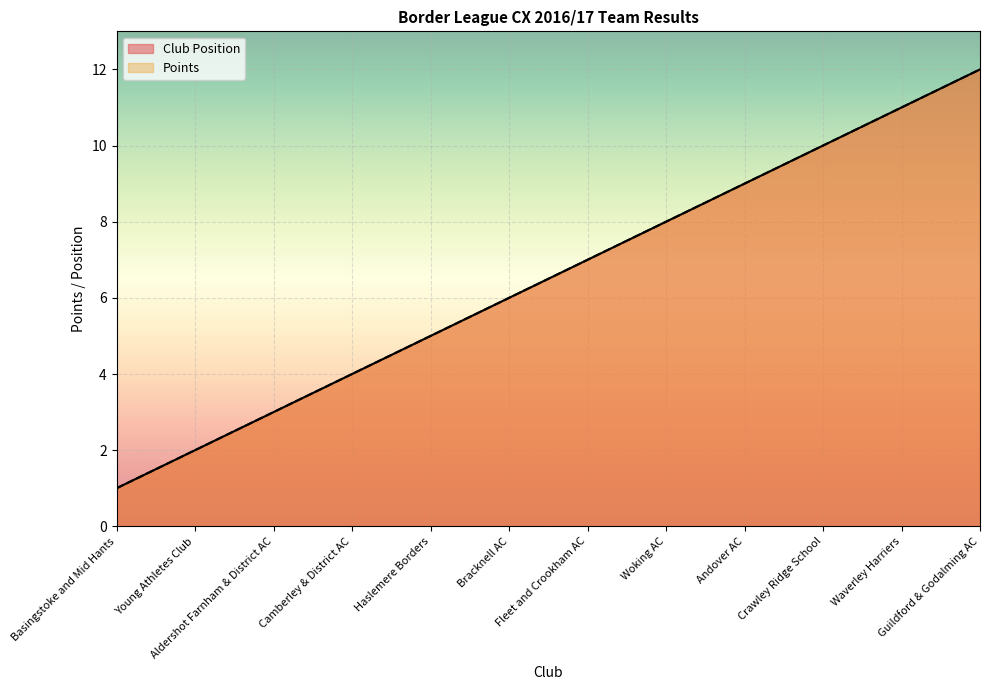

At which category is the sum across all series the highest?

Guildford & Godalming AC